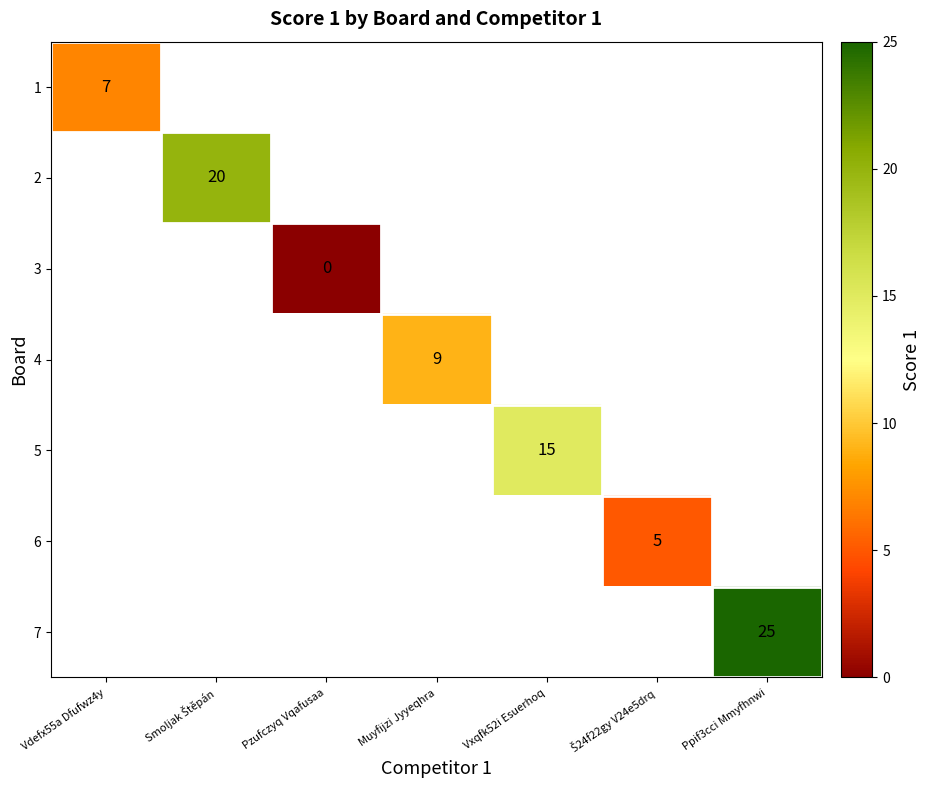

Where is 1 nearest to the value 7?

Vdefx55a Dfufwz4y